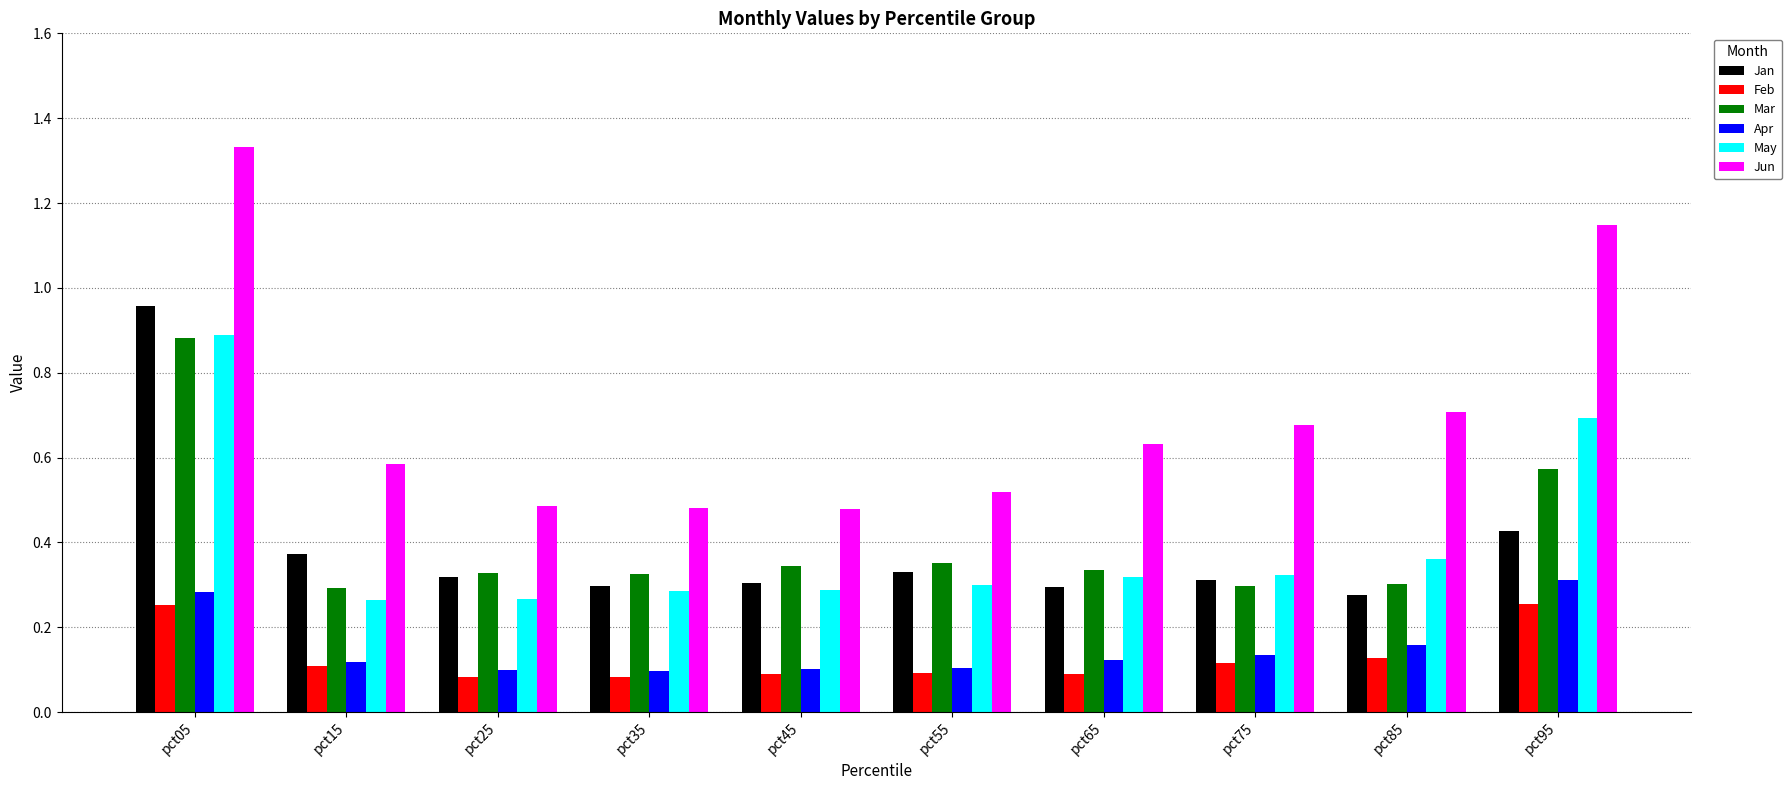

Which label corresponds to the largest value in the chart?

pct05